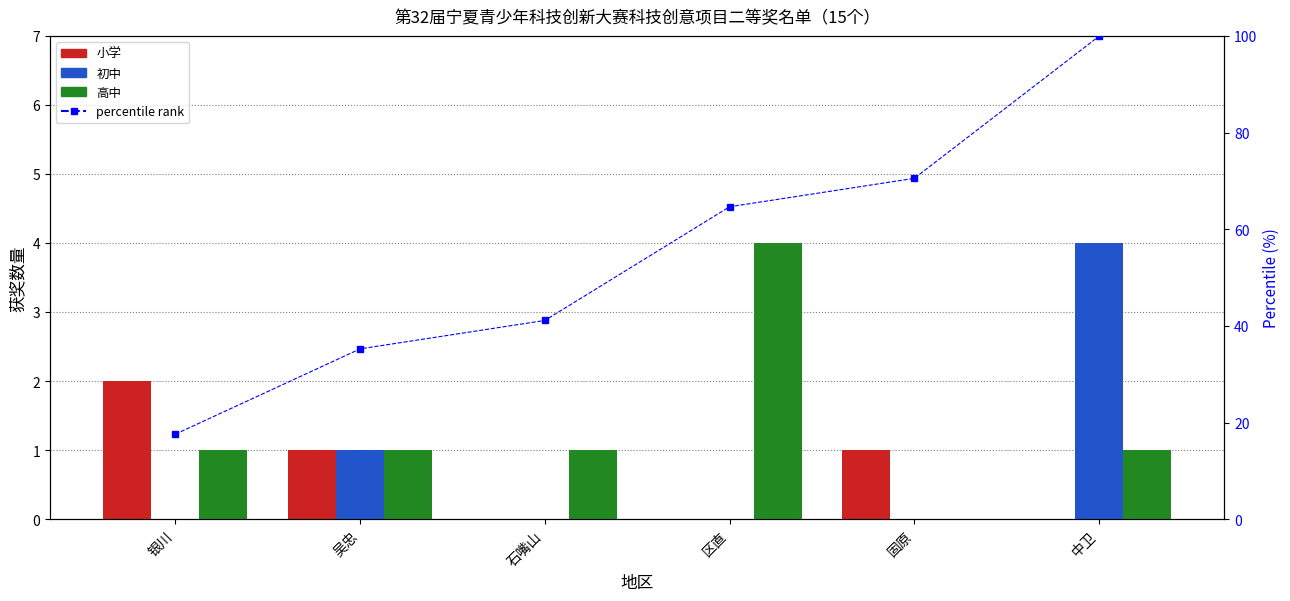

Which series has the largest total across all categories?

percentile rank within region